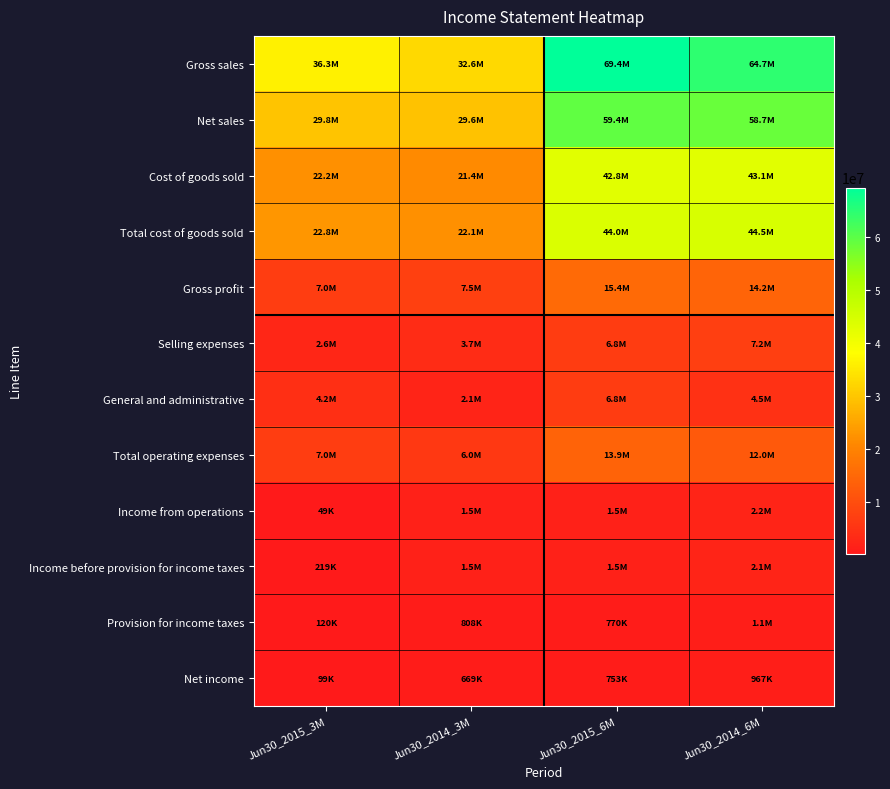

Which series has the largest total across all categories?

Gross sales